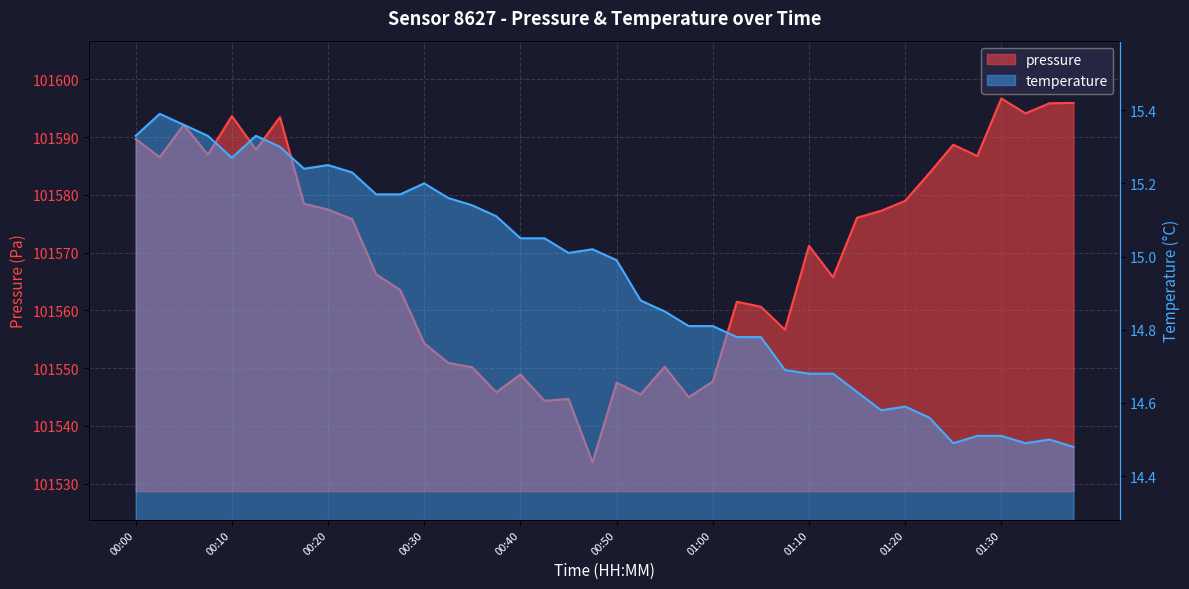

At which label is temperature closest to 14?

01:37